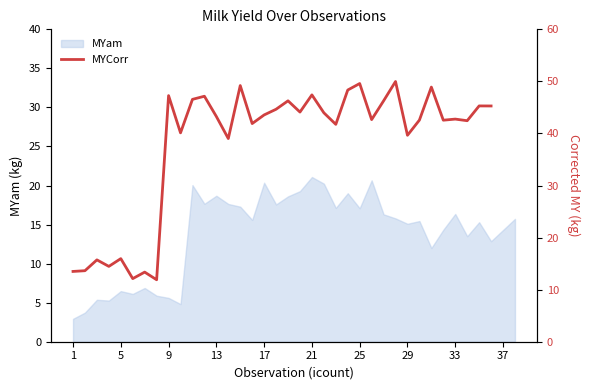

What is the difference between the maximum and minimum values?

38.1